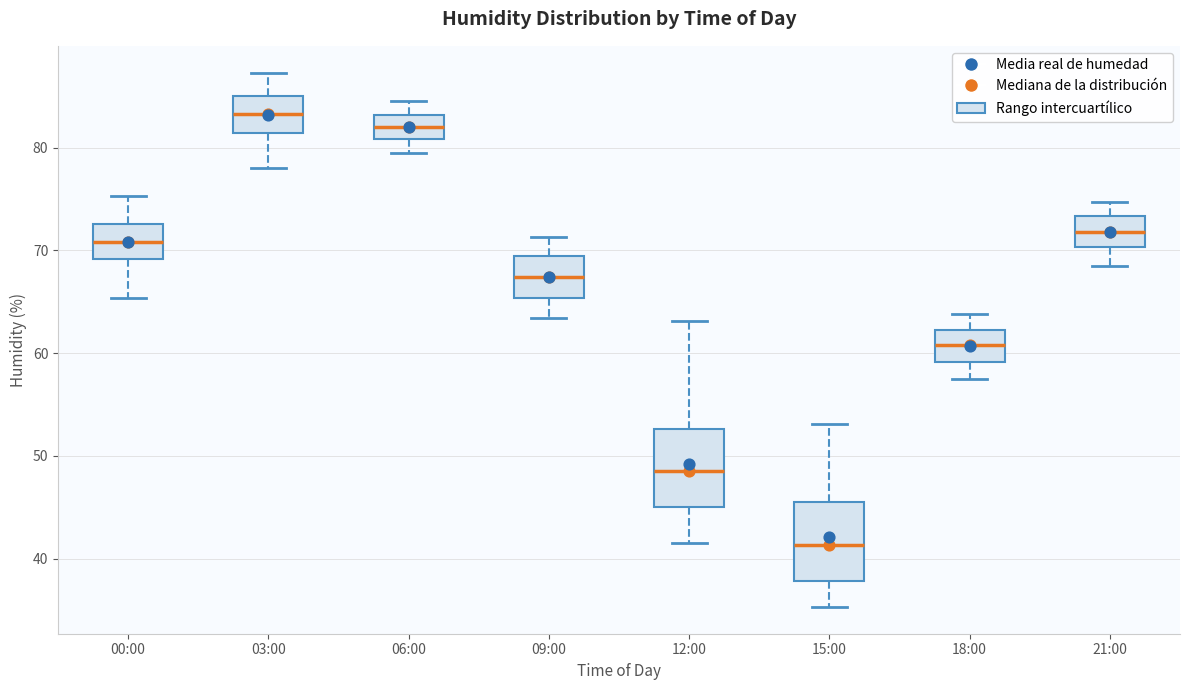

Reading left to right, read every box against the y-axis: the position of its median line, the range the box covers, and the ends of its whiskers. The values are not printed on the chart, so give them approximately, as read against the axis.

00:00: median 71, box 69 to 73, whiskers 65 to 75
03:00: median 83, box 81 to 85, whiskers 78 to 87
06:00: median 82, box 81 to 83, whiskers 80 to 85
09:00: median 67, box 65 to 69, whiskers 63 to 71
12:00: median 49, box 45 to 53, whiskers 42 to 63
15:00: median 41, box 38 to 46, whiskers 35 to 53
18:00: median 61, box 59 to 62, whiskers 58 to 64
21:00: median 72, box 70 to 73, whiskers 69 to 75